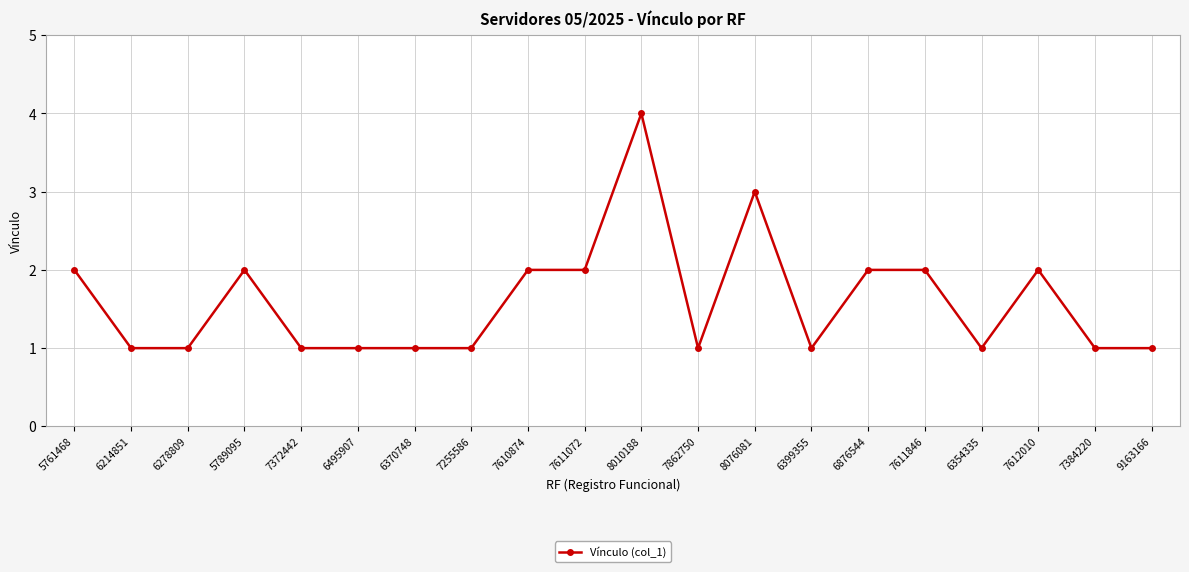

Where is the first local maximum?

5789095